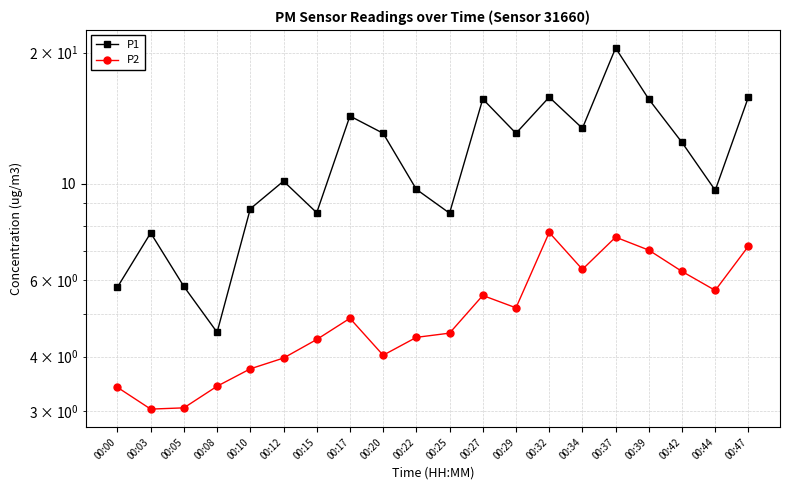

What is the maximum value shown in the chart?

20.5